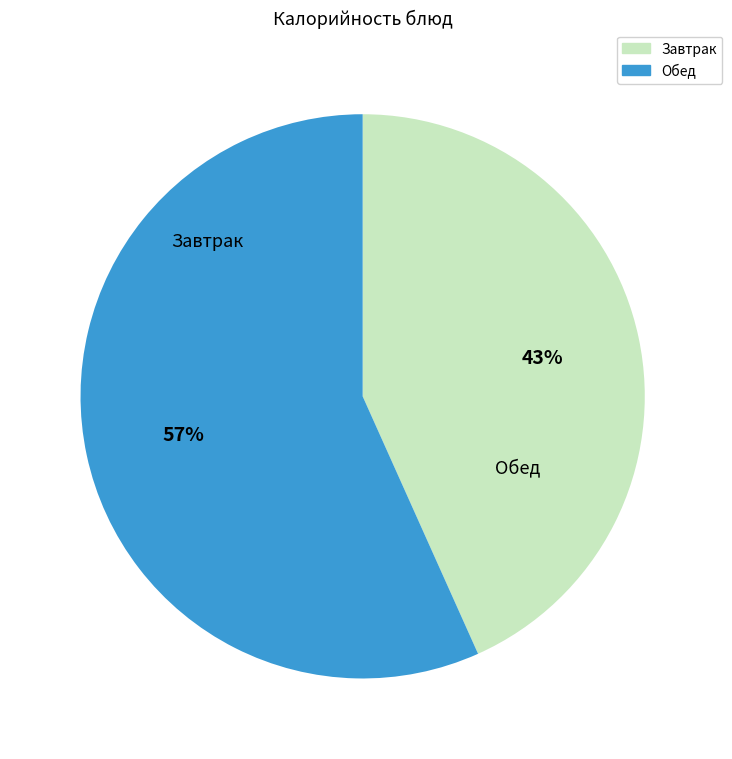

To the nearest percent, what is the average slice percentage?

50%